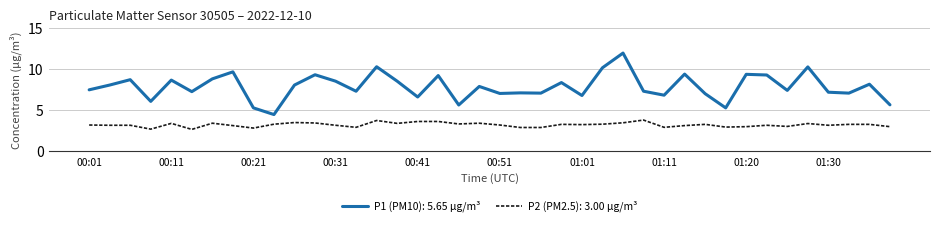

How many distinct data groups are displayed?

2